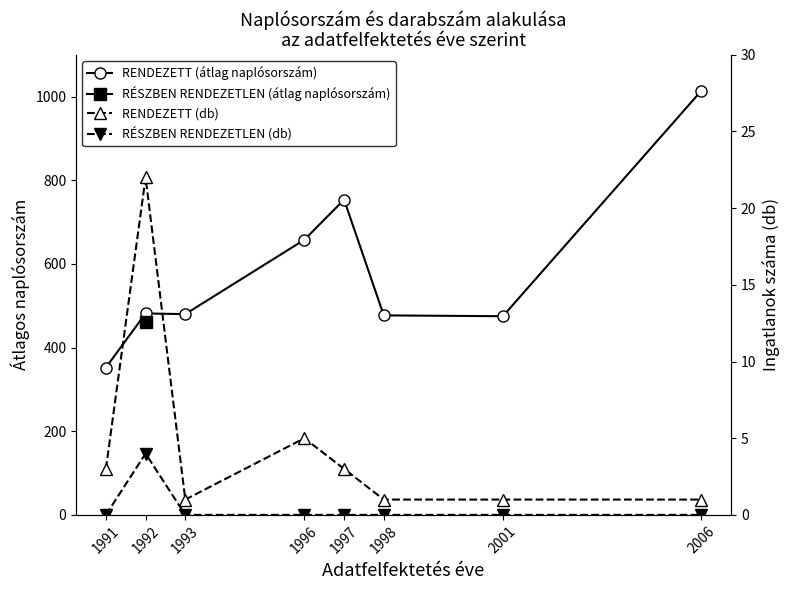

Which has a higher value, 1998 or 1993?

1993